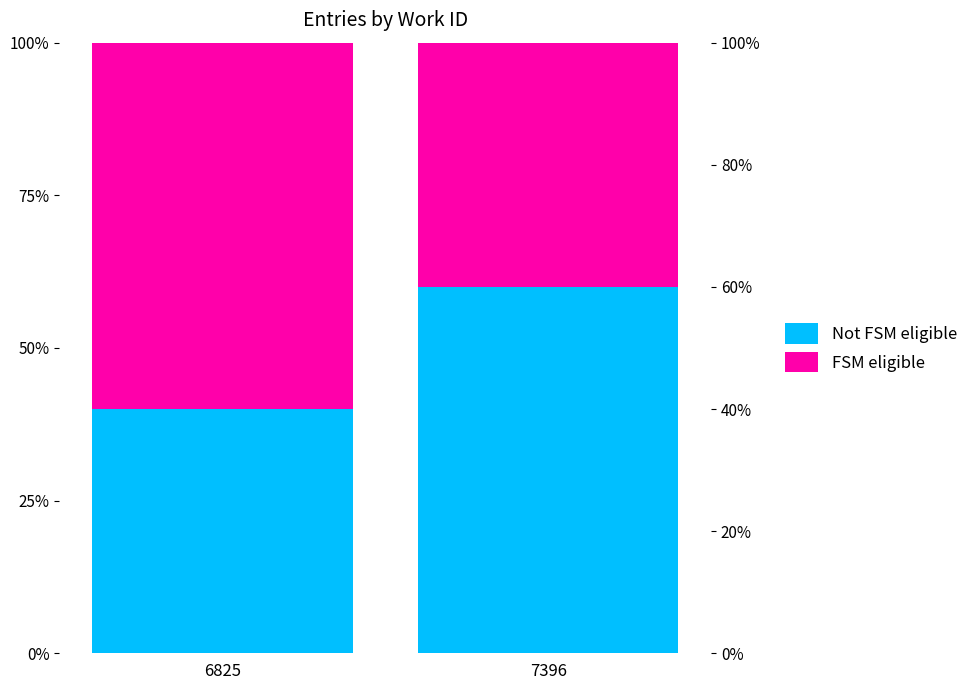

Between 6825 and 7396, which is larger?

7396